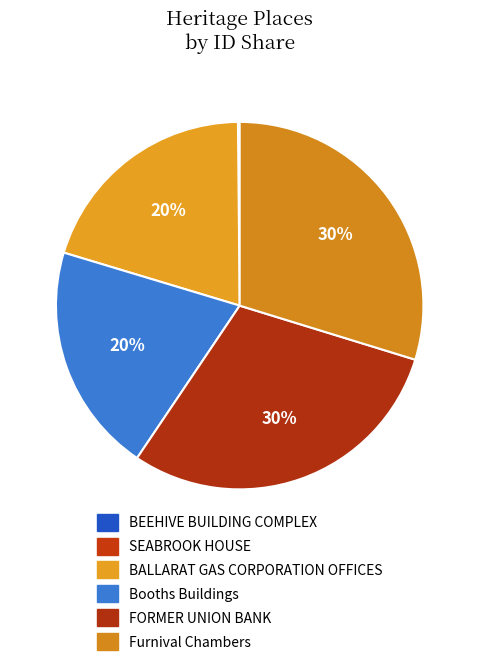

How many segments does this pie chart have?

6